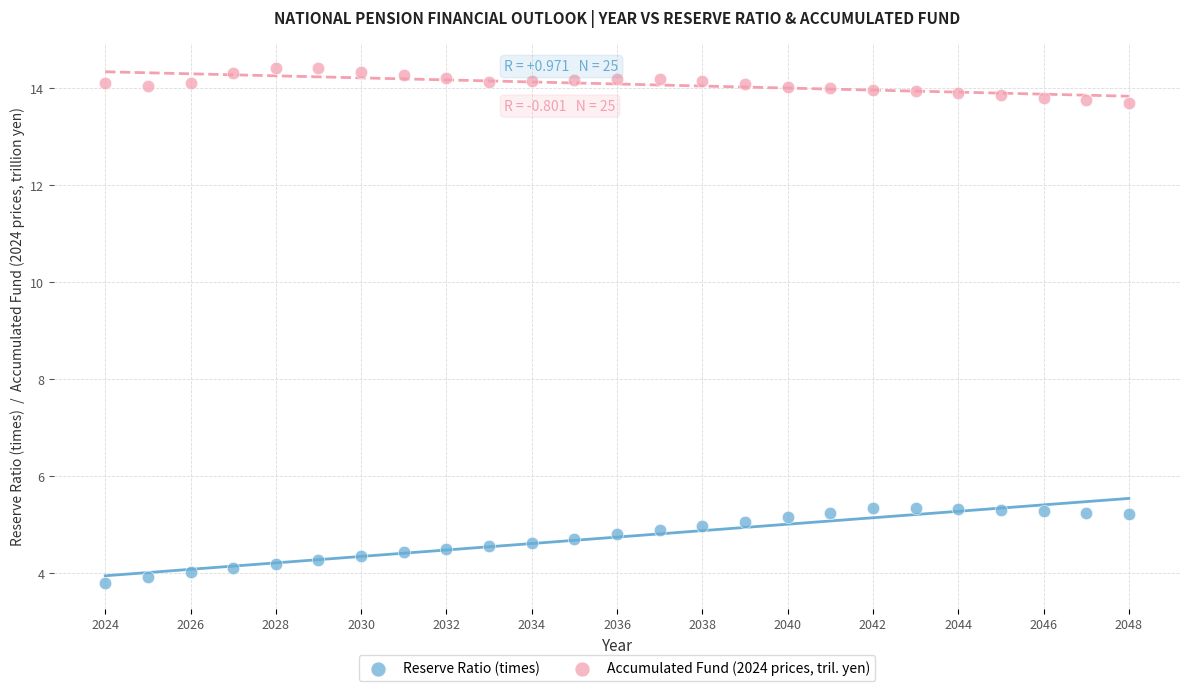

What are all the series names shown in the legend?

Reserve Ratio (times), Accumulated Fund (2024 prices, tril. yen)